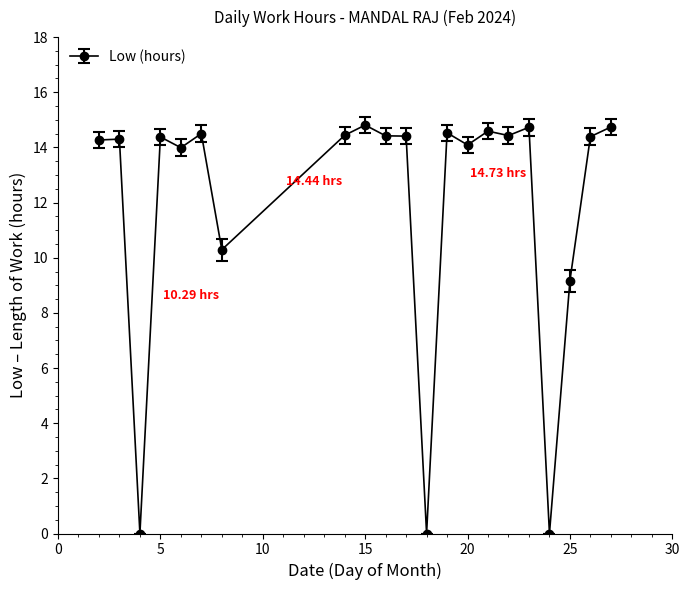

True or false: the data has more than 2 interior local peaks.

True